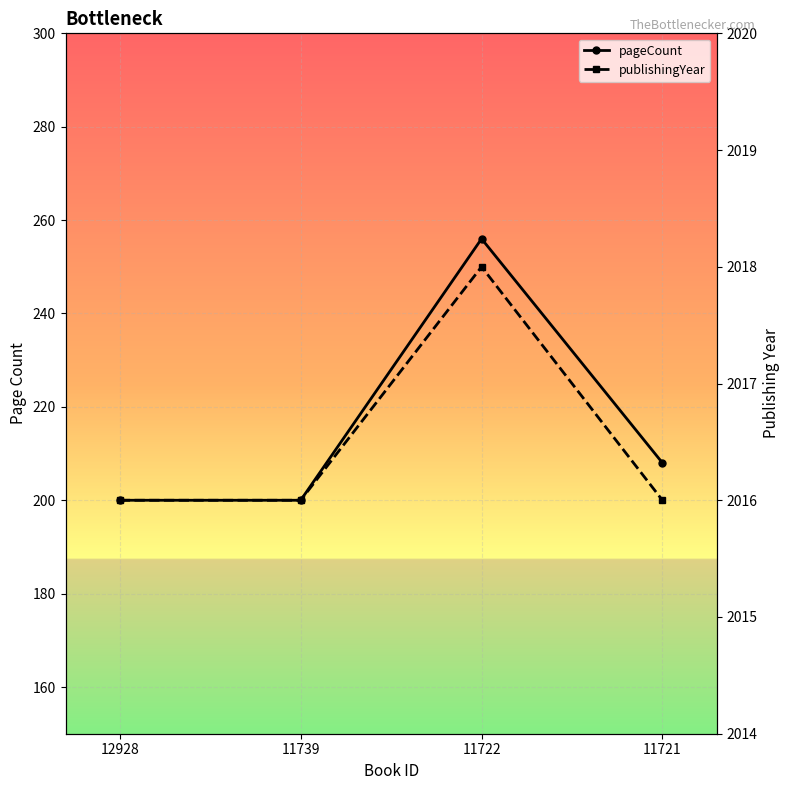

Reading right to left, transcribe all the data shown in this chart.

pageCount: 11721=208	11722=256	11739=200	12928=200
publishingYear: 11721=2016	11722=2018	11739=2016	12928=2016